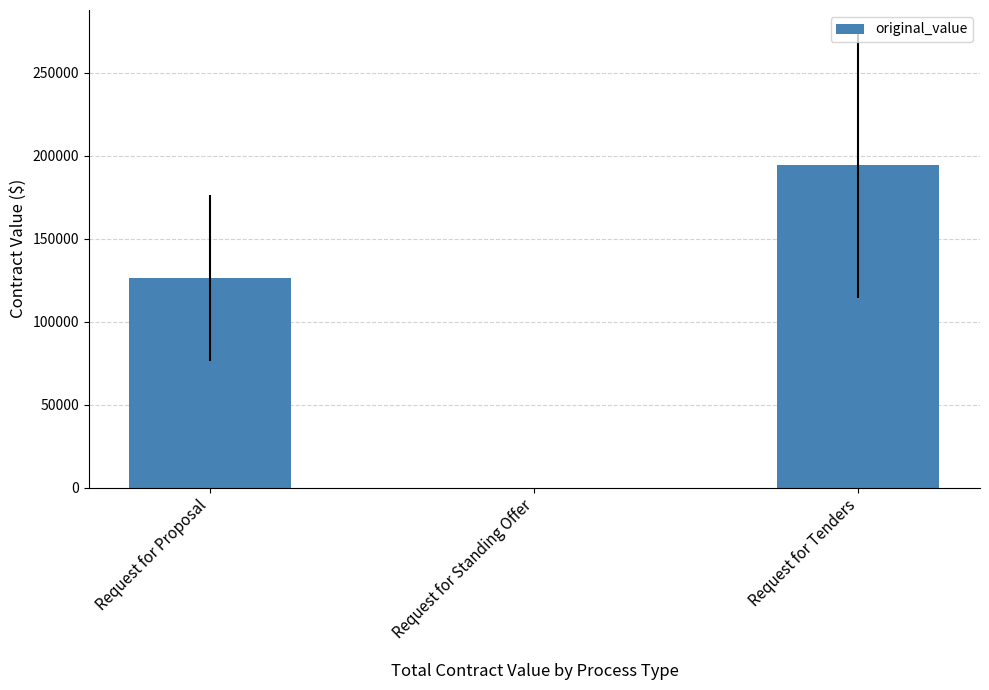

What is the change in value from Request for Proposal to Request for Standing Offer?

-126600